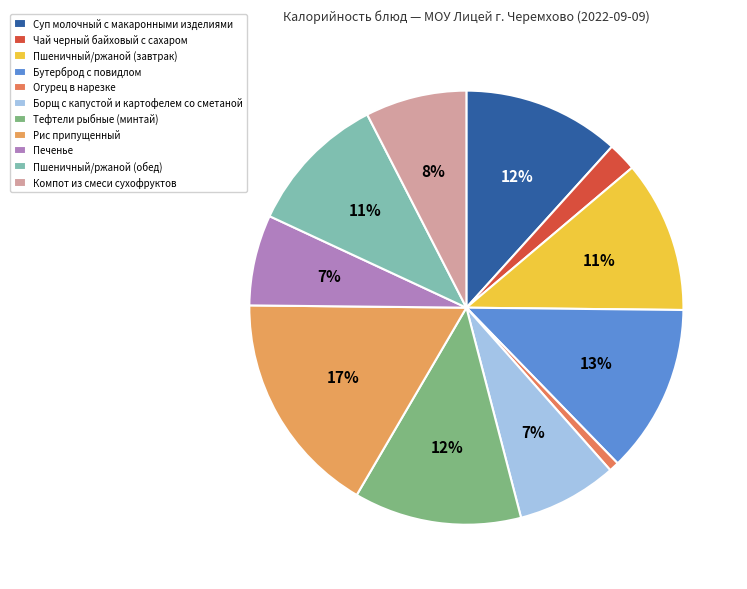

Count the number of slices in the pie.

11